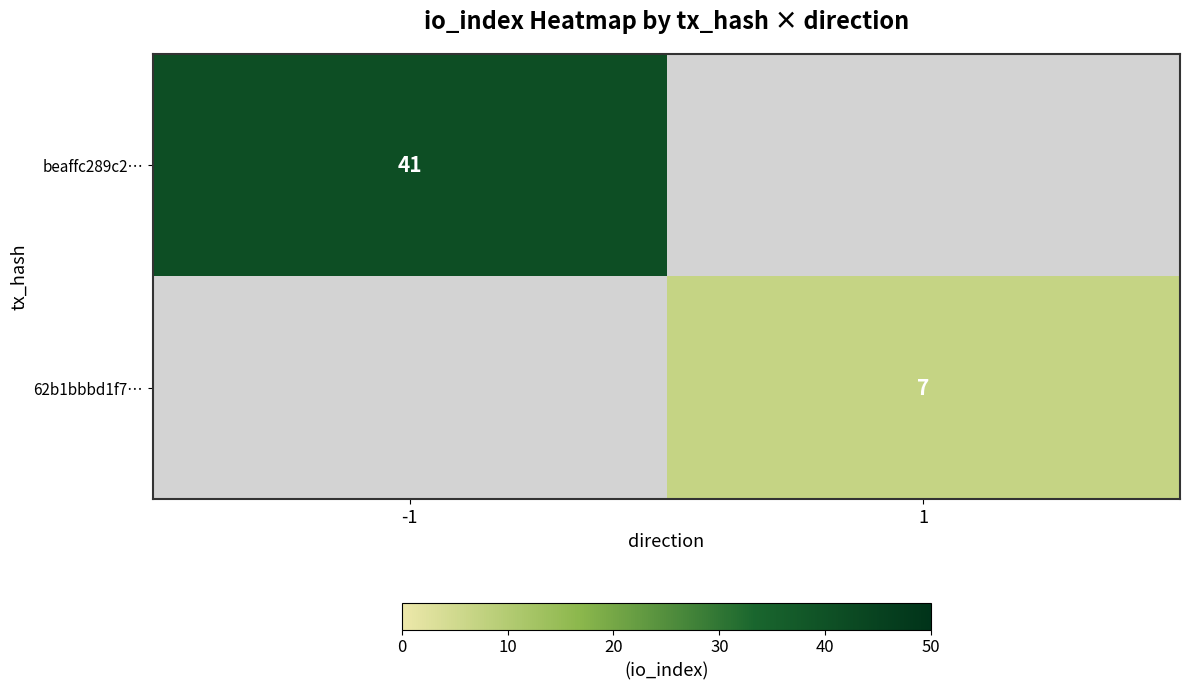

True or false: beaffc289c2… has a value of 25 at -1.

False